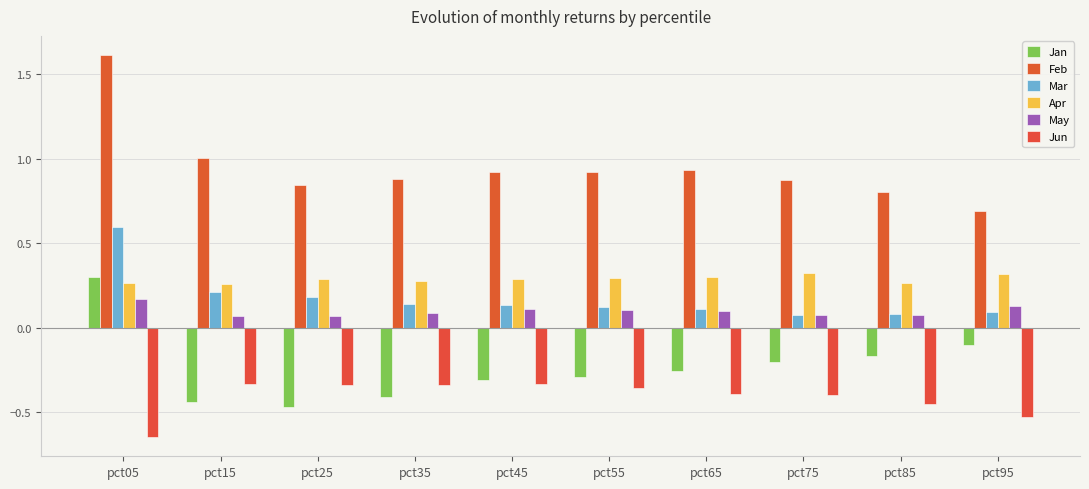

Reading left to right, transcribe all the data shown in this chart.

Jan: pct05=0.3	pct15=-0.4	pct25=-0.5	pct35=-0.4	pct45=-0.3	pct55=-0.3	pct65=-0.3	pct75=-0.2	pct85=-0.2	pct95=-0.1
Feb: pct05=1.6	pct15=1.0	pct25=0.8	pct35=0.9	pct45=0.9	pct55=0.9	pct65=0.9	pct75=0.9	pct85=0.8	pct95=0.7
Mar: pct05=0.6	pct15=0.2	pct25=0.2	pct35=0.1	pct45=0.1	pct55=0.1	pct65=0.1	pct75=0.1	pct85=0.1	pct95=0.1
Apr: pct05=0.3	pct15=0.3	pct25=0.3	pct35=0.3	pct45=0.3	pct55=0.3	pct65=0.3	pct75=0.3	pct85=0.3	pct95=0.3
May: pct05=0.2	pct15=0.1	pct25=0.1	pct35=0.1	pct45=0.1	pct55=0.1	pct65=0.1	pct75=0.1	pct85=0.1	pct95=0.1
Jun: pct05=-0.6	pct15=-0.3	pct25=-0.3	pct35=-0.3	pct45=-0.3	pct55=-0.4	pct65=-0.4	pct75=-0.4	pct85=-0.4	pct95=-0.5